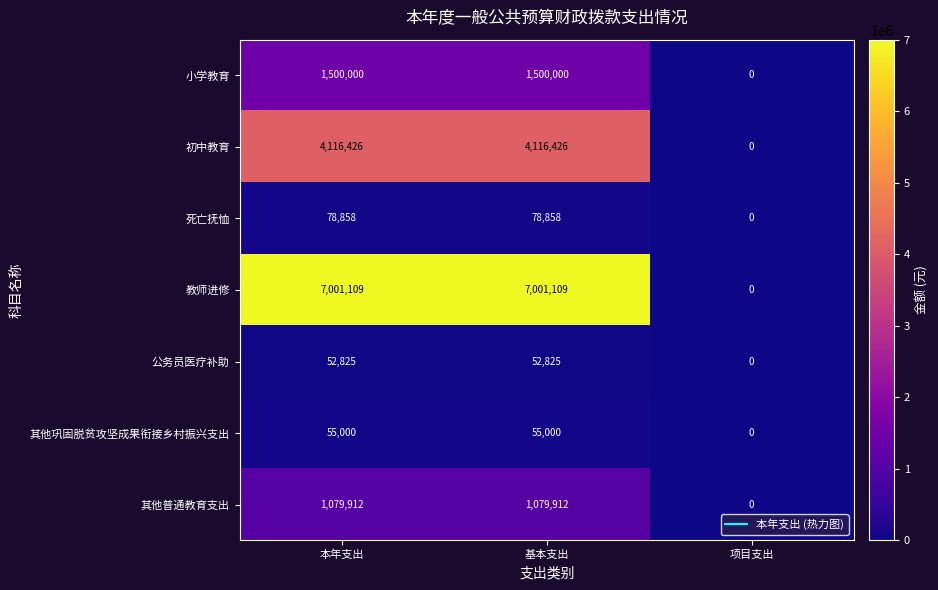

Reading left to right, list all the values displayed in this chart.

小学教育: 1500000	1500000	0
初中教育: 4116426	4116426	0
死亡抚恤: 78858	78858	0
教师进修: 7001109	7001109	0
公务员医疗补助: 52825	52825	0
其他巩固脱贫攻坚成果衔接乡村振兴支出: 55000	55000	0
其他普通教育支出: 1079912	1079912	0